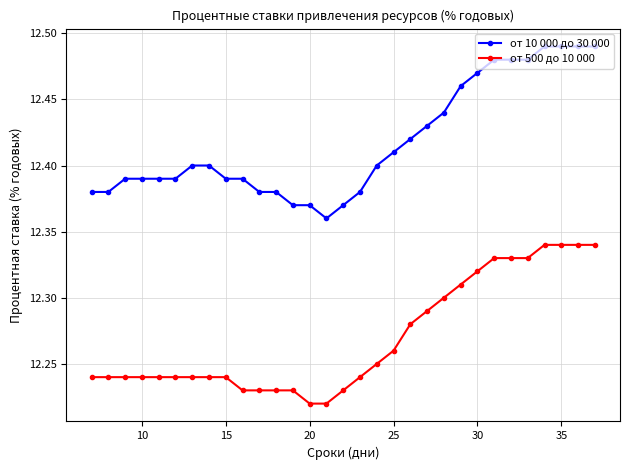

List the series in order of their overall mean, lowest first.

от 500 до 10 000, от 10 000 до 30 000